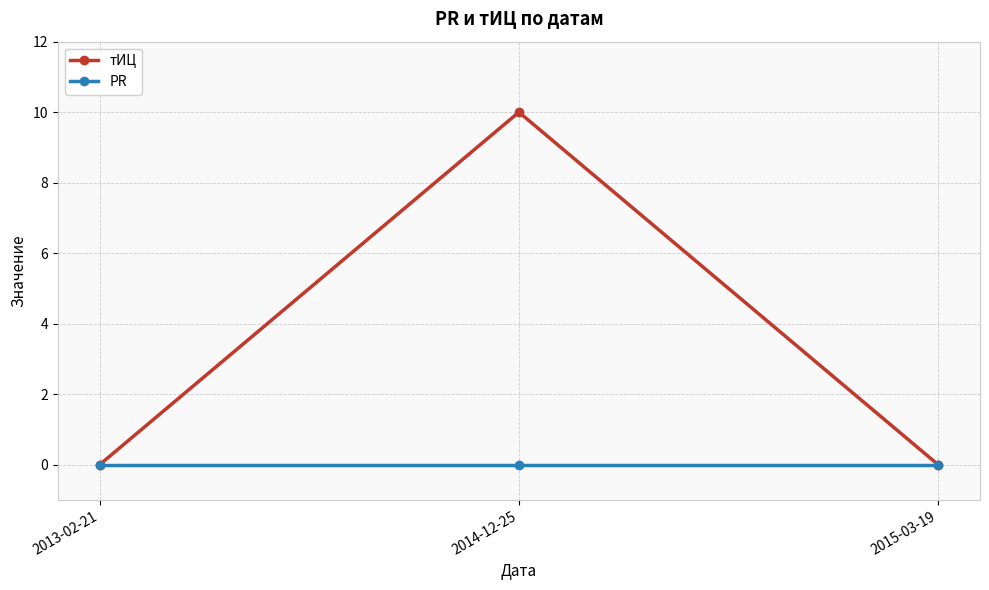

Does the chart have visible grid lines?

Yes